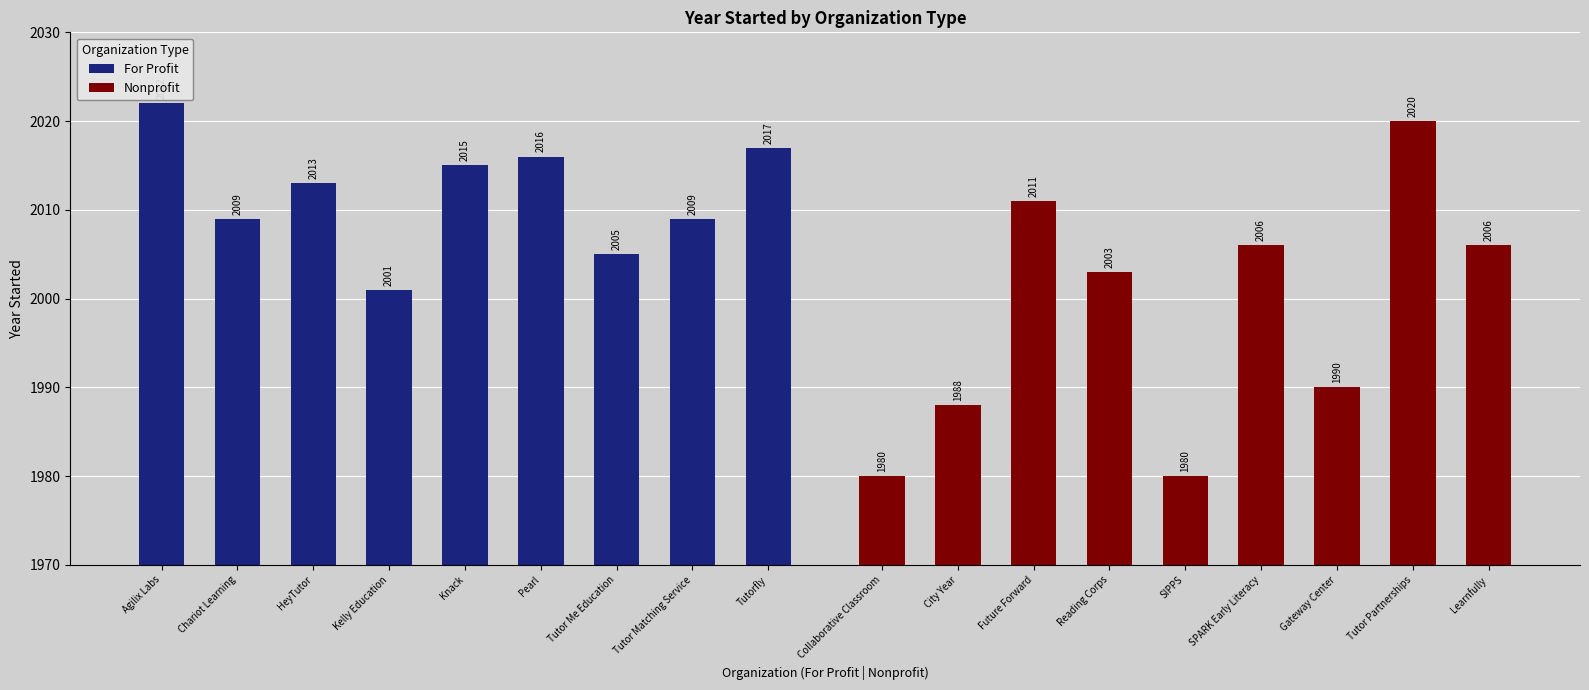

Is the value of Nonprofit at Tutorfly greater than the value of For Profit at Knack?

No